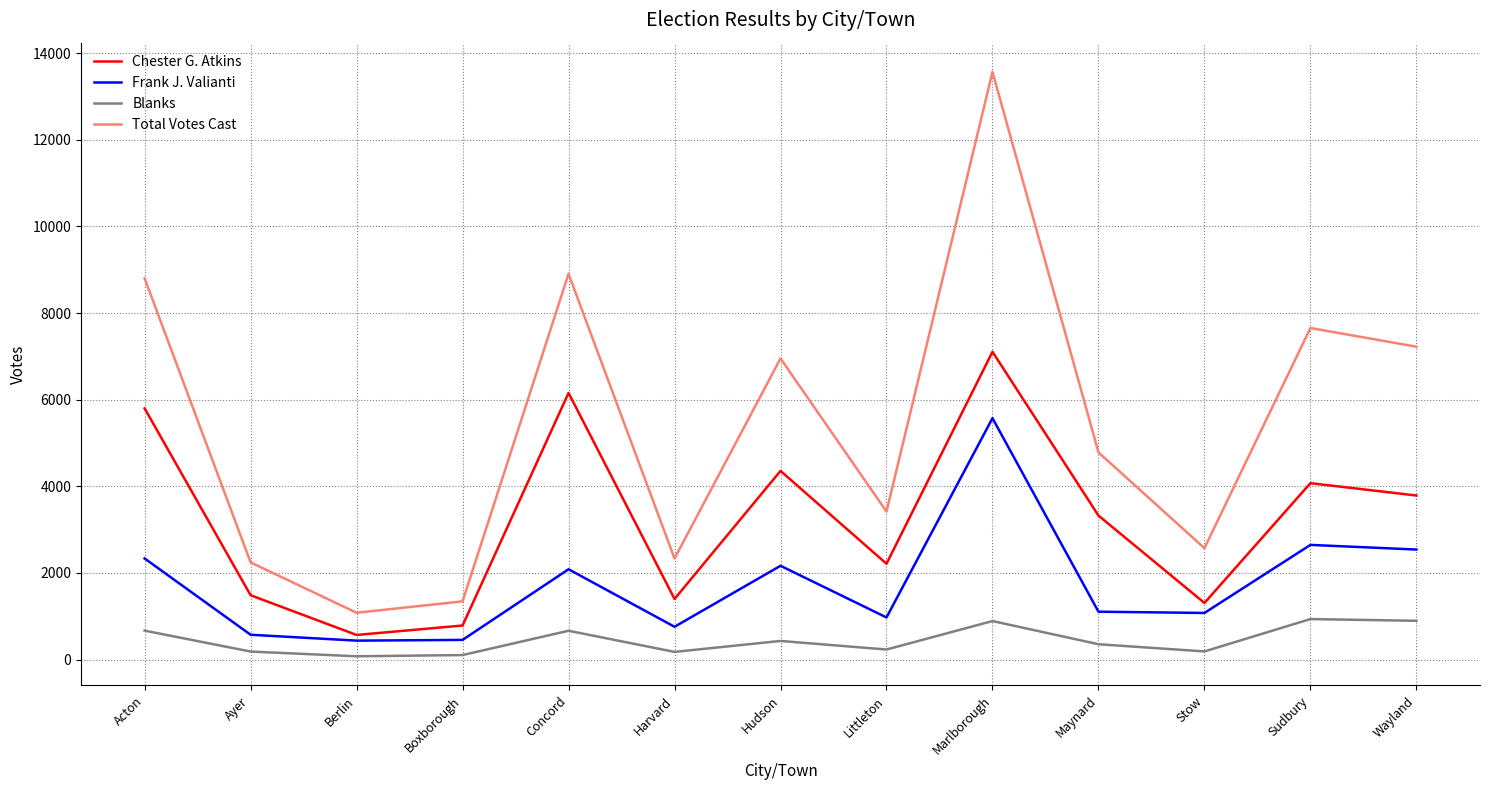

What is the greatest value displayed?

13566